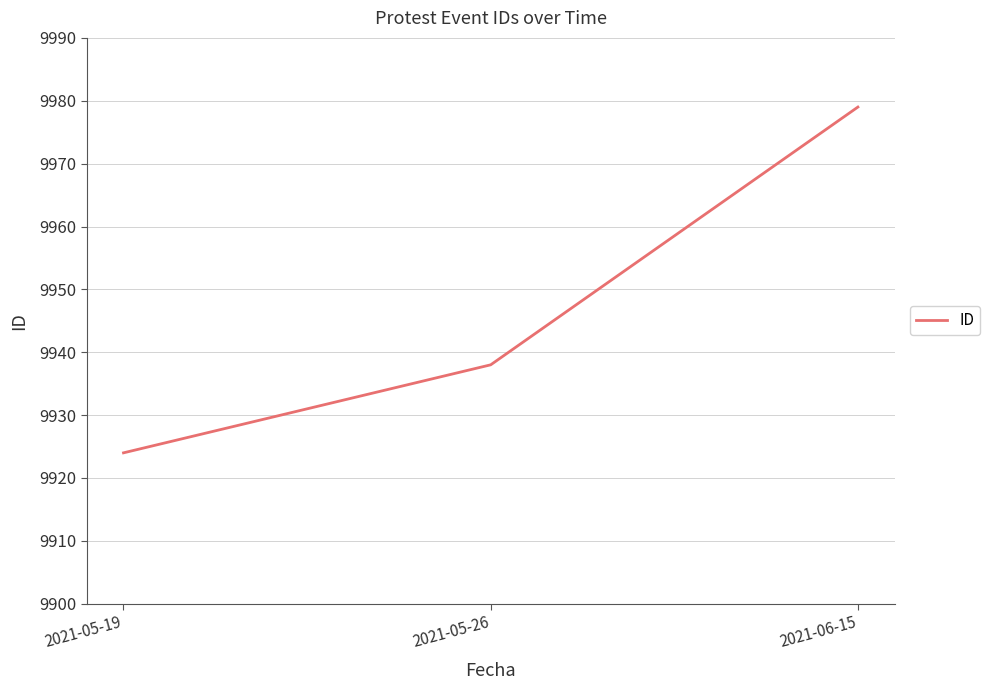

Reading right to left, list all the values displayed in this chart.

2021-06-15=9979	2021-05-26=9938	2021-05-19=9924